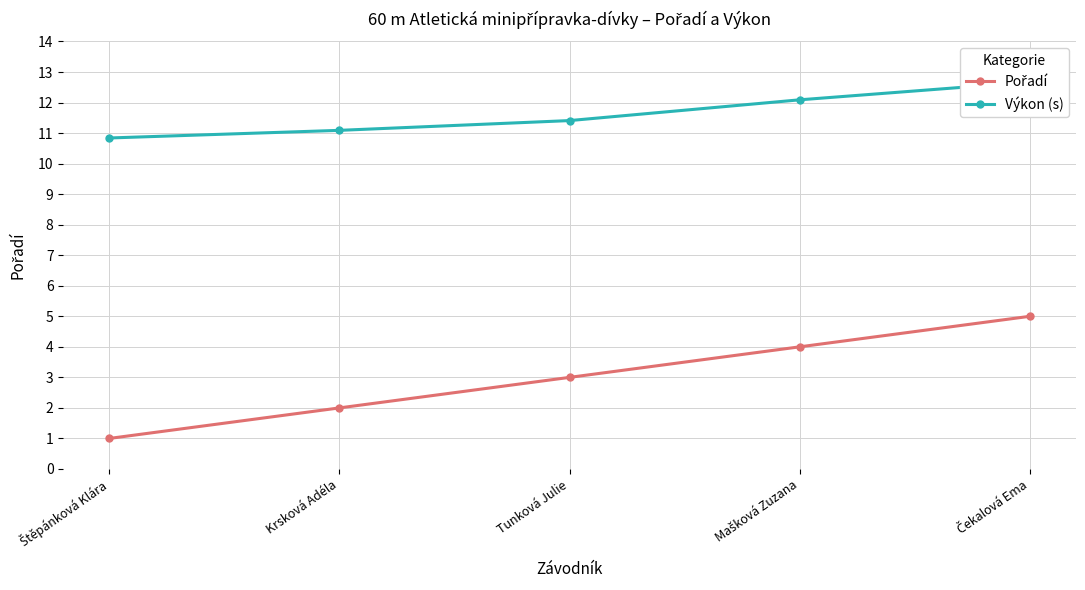

What is the difference between the highest and lowest values at Čekalová Ema?

7.7